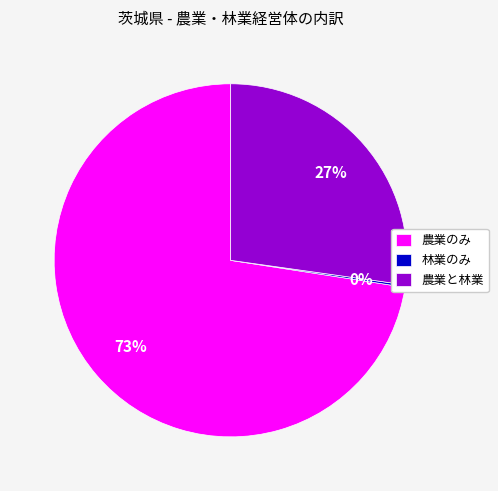

True or false: 農業のみ accounts for 83% of the total.

False